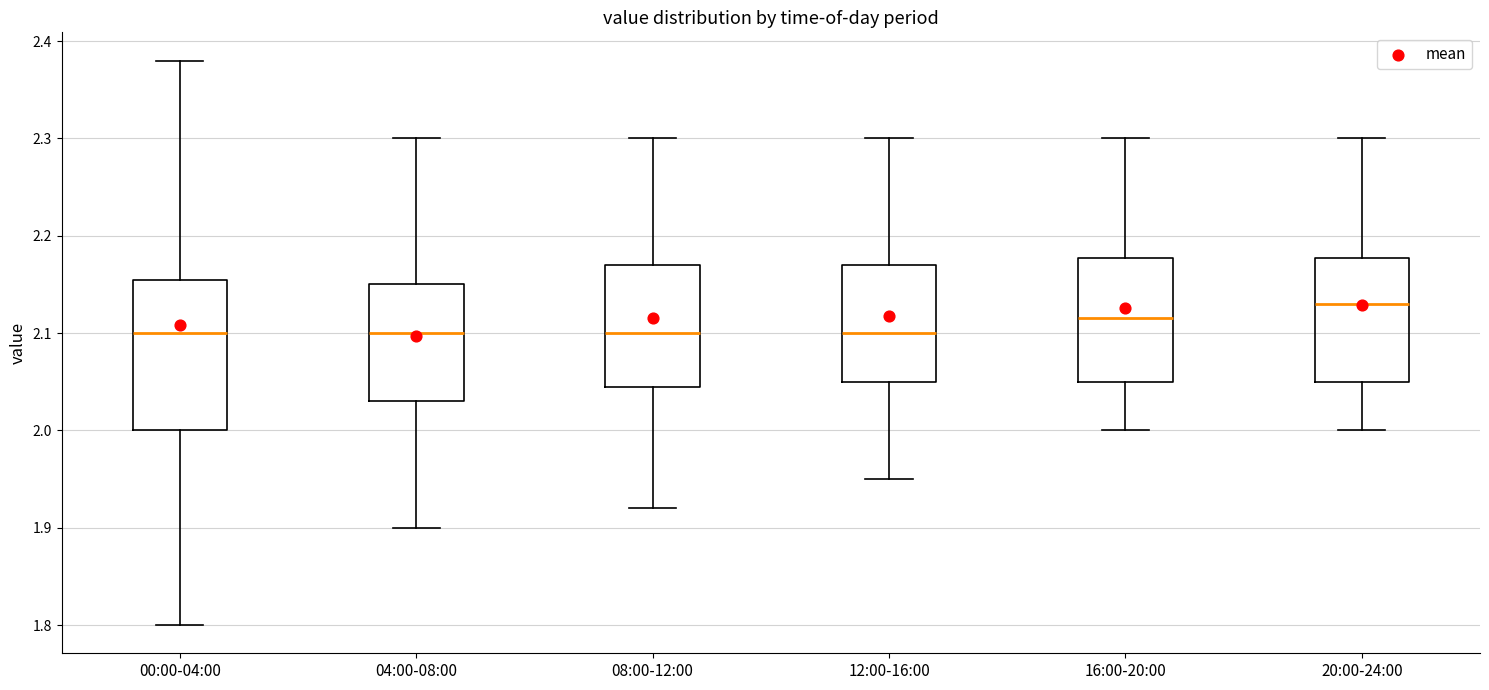

Reading left to right, transcribe this box plot: for each box, give where its median line is, the range the box spans, and where its two whiskers end, as read against the y-axis. The values are not printed on the chart, so give them approximately, as read against the axis.

00:00-04:00: median 2.10, box 2.00 to 2.16, whiskers 1.80 to 2.38
04:00-08:00: median 2.10, box 2.03 to 2.15, whiskers 1.90 to 2.30
08:00-12:00: median 2.10, box 2.05 to 2.17, whiskers 1.92 to 2.30
12:00-16:00: median 2.10, box 2.05 to 2.17, whiskers 1.95 to 2.30
16:00-20:00: median 2.12, box 2.05 to 2.18, whiskers 2.00 to 2.30
20:00-24:00: median 2.13, box 2.05 to 2.18, whiskers 2.00 to 2.30